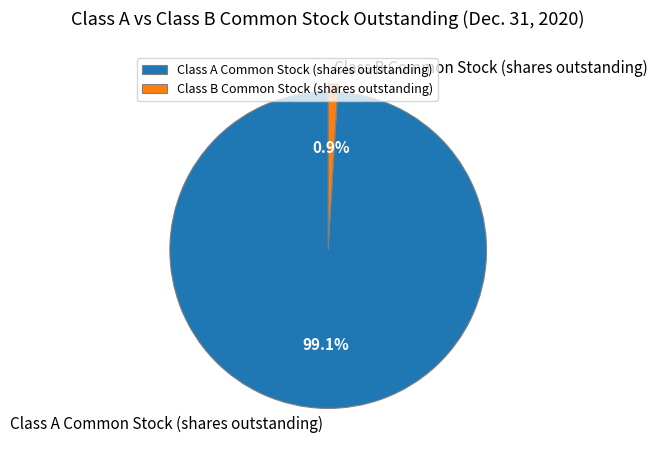

To the nearest percent, what is the average slice percentage?

50%